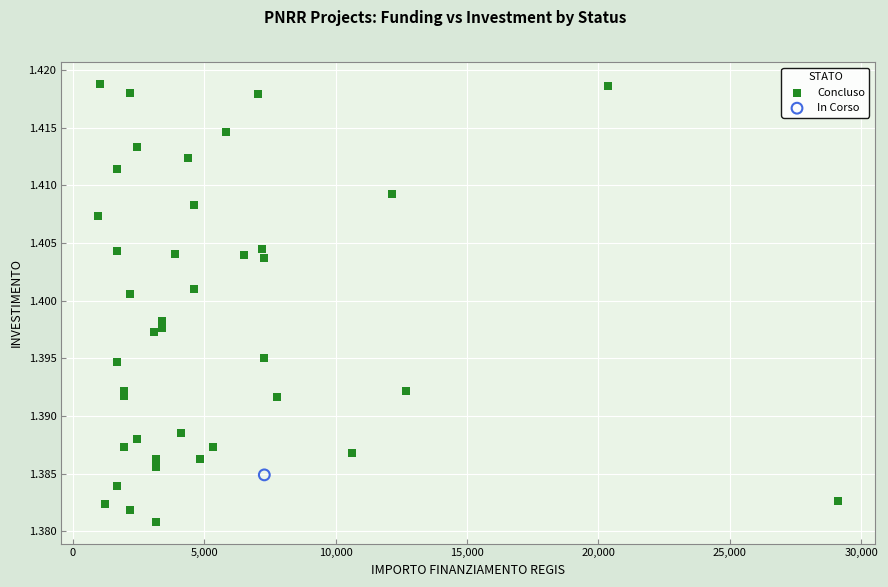

What are all the series names shown in the legend?

Concluso, In Corso